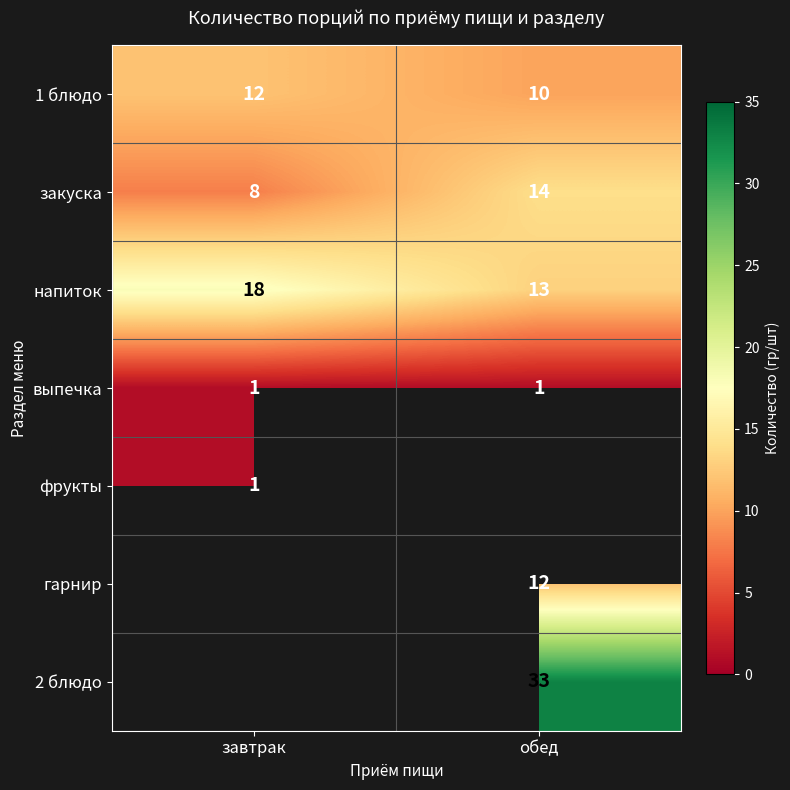

What is the spread (max minus min) of values at обед?

32.0